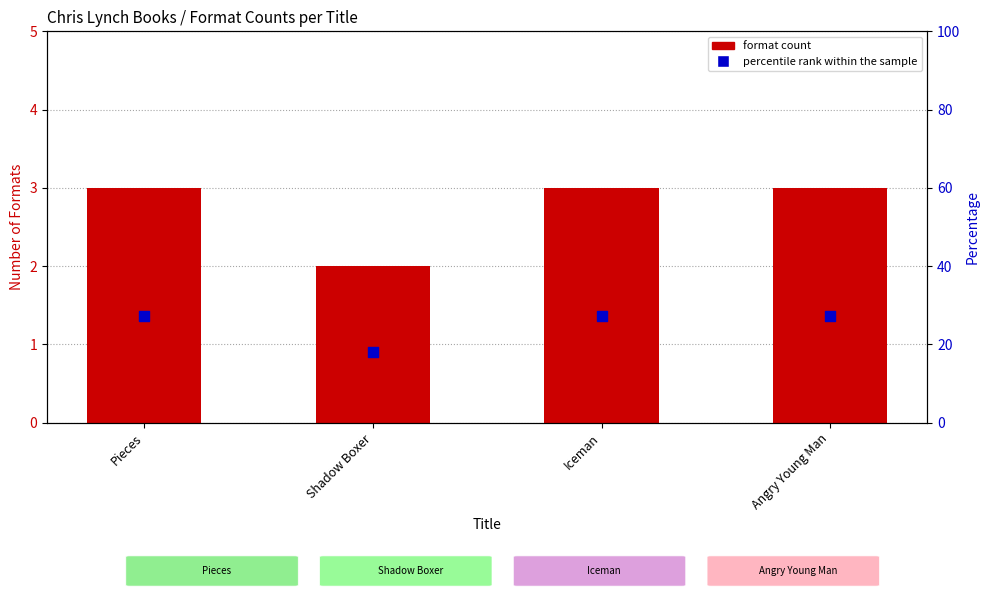

Which series has the largest total across all categories?

percentile rank within the sample